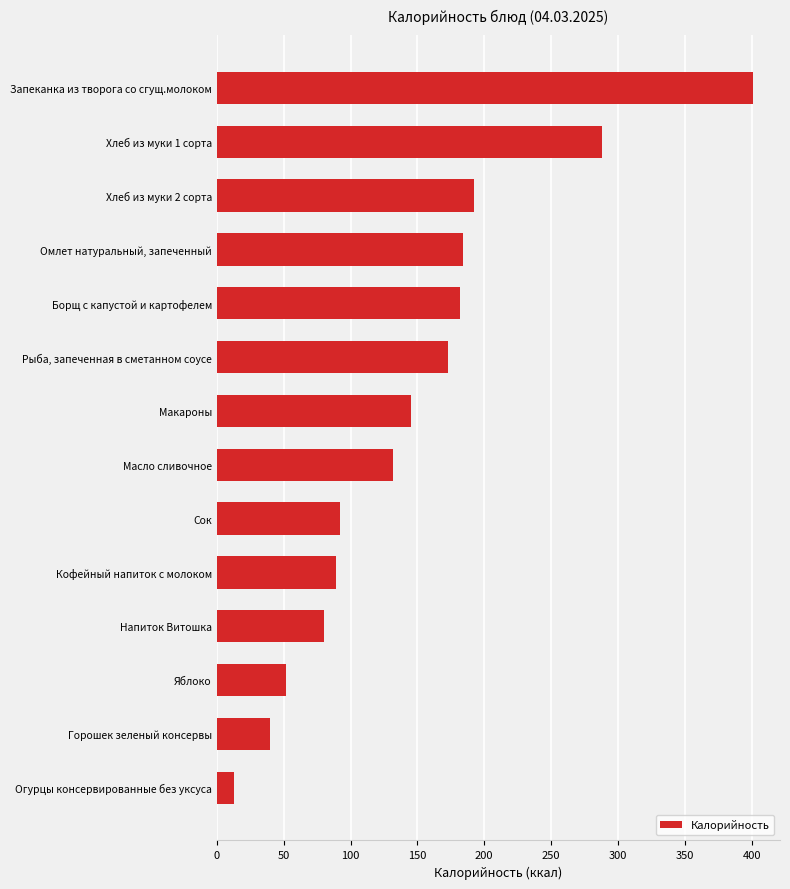

What is the greatest value displayed?

401